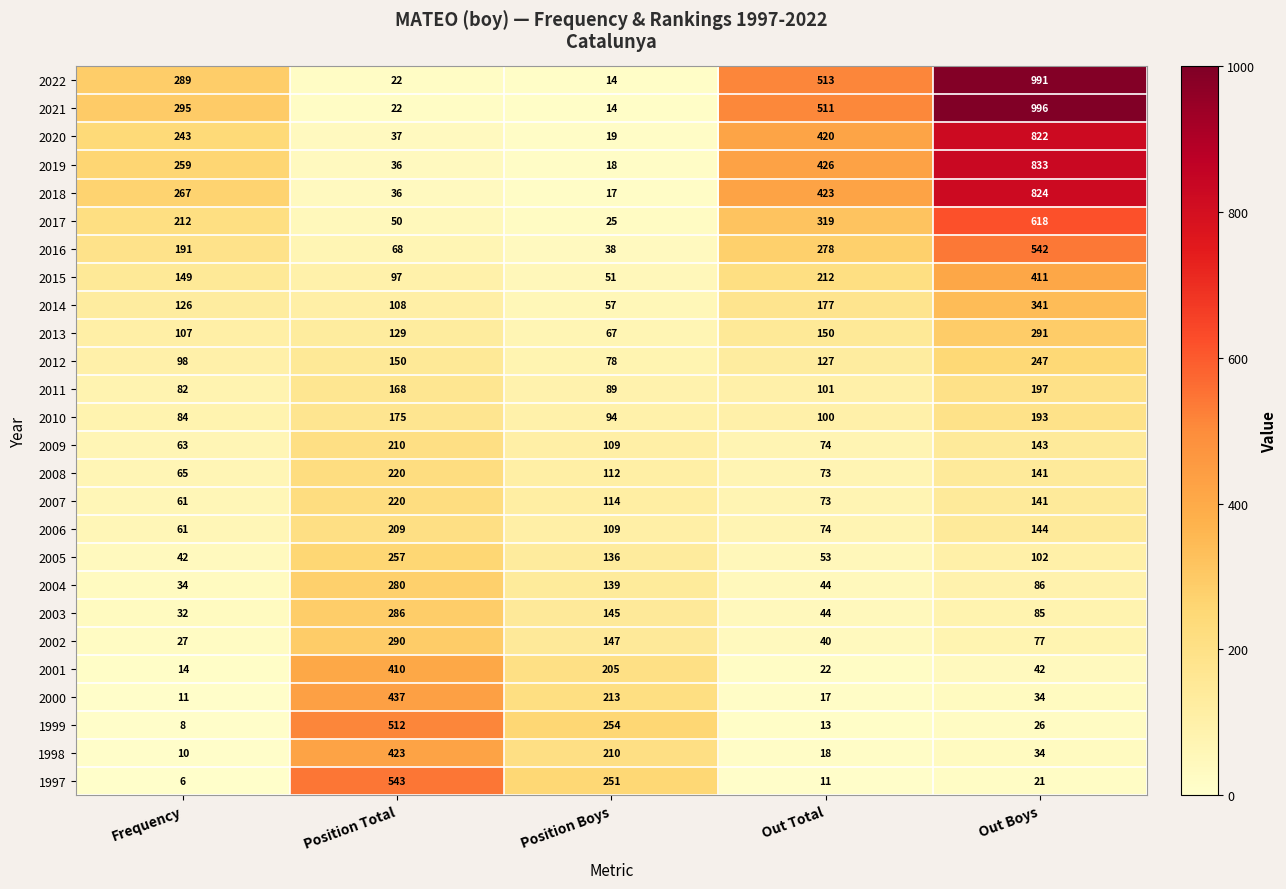

The value of 2006 at Position Boys is 185. True or false?

False